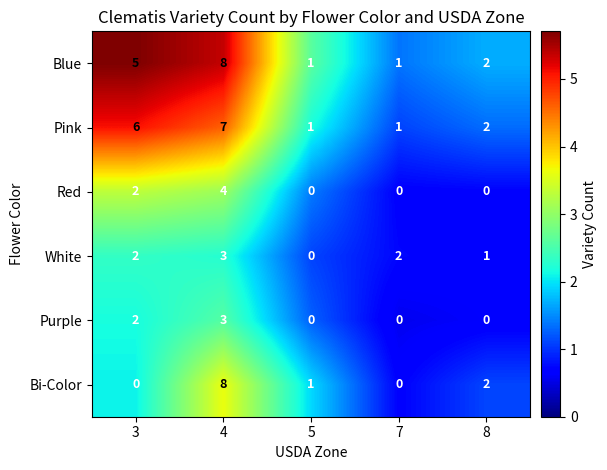

How many categories are shown in the chart?

5